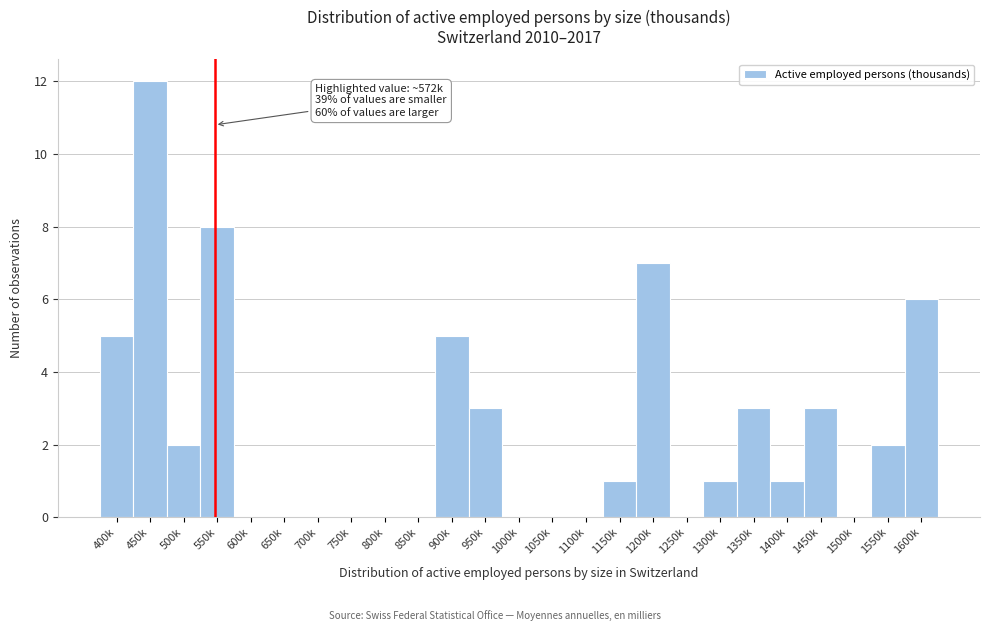

Reading left to right, what are all the values shown in this chart?

400k=5	450k=12	500k=2	550k=8	600k=0	650k=0	700k=0	750k=0	800k=0	850k=0	900k=5	950k=3	1000k=0	1050k=0	1100k=0	1150k=1	1200k=7	1250k=0	1300k=1	1350k=3	1400k=1	1450k=3	1500k=0	1550k=2	1600k=6